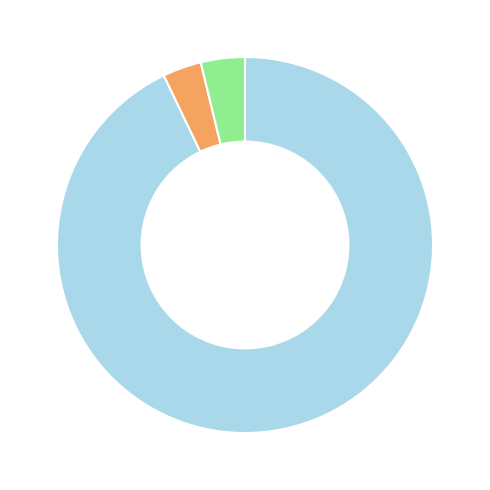

Is there a majority slice in this chart?

Yes